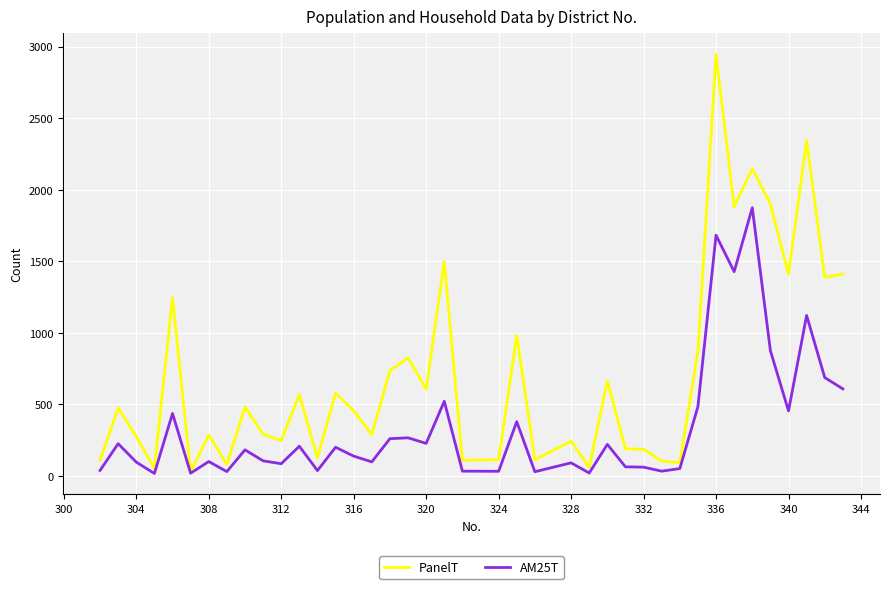

What is the maximum value shown in the chart?

2947